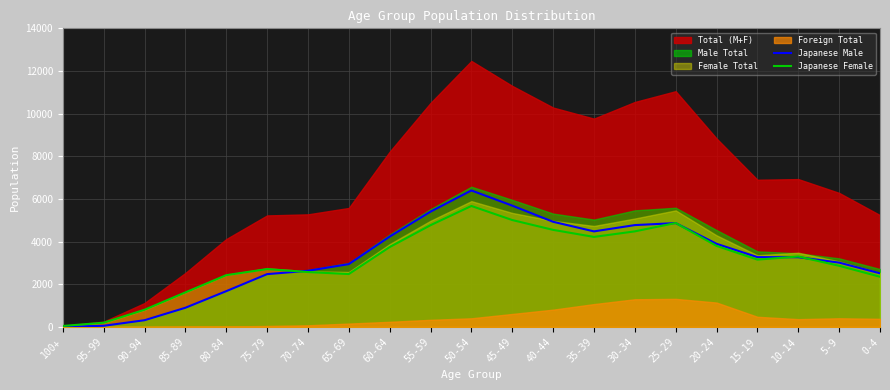

The value of Japanese Female at 80-84 is 3823. True or false?

False